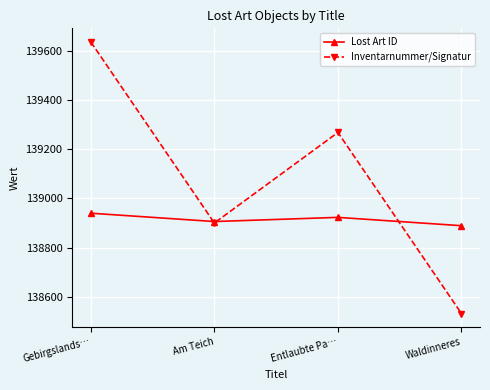

At which category does the chart reach its minimum across all series?

Waldinneres